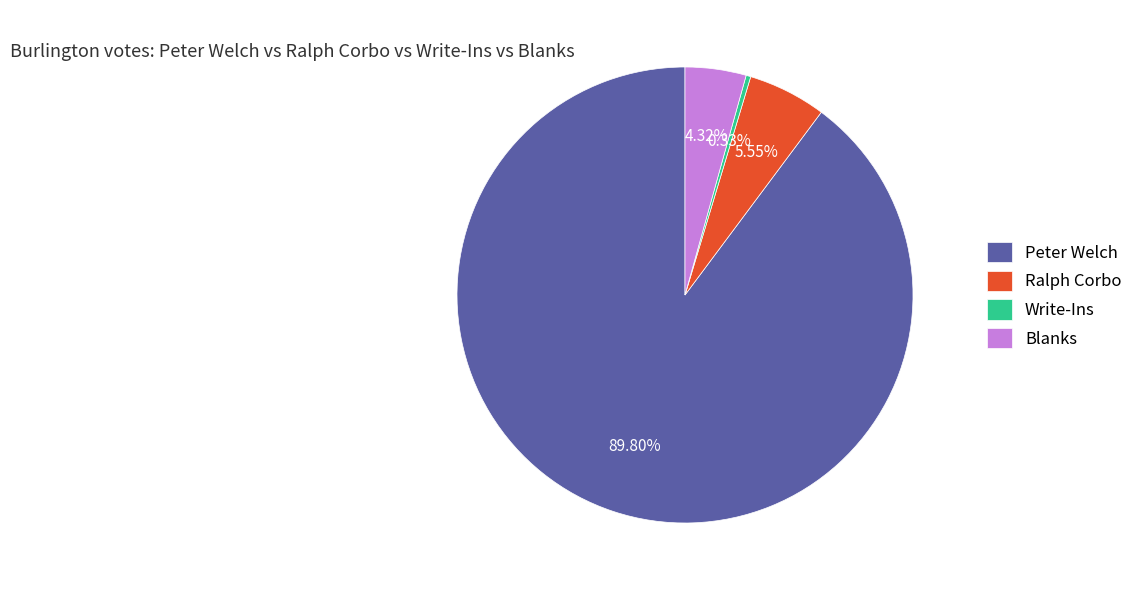

To the nearest percent, what is the combined percentage of Write-Ins and Blanks?

5%